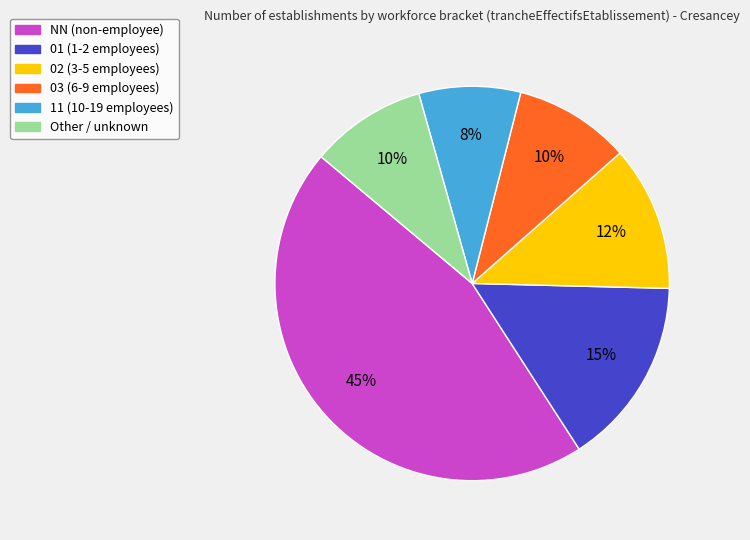

What percentage is the 01 slice, to the nearest percent?

15%